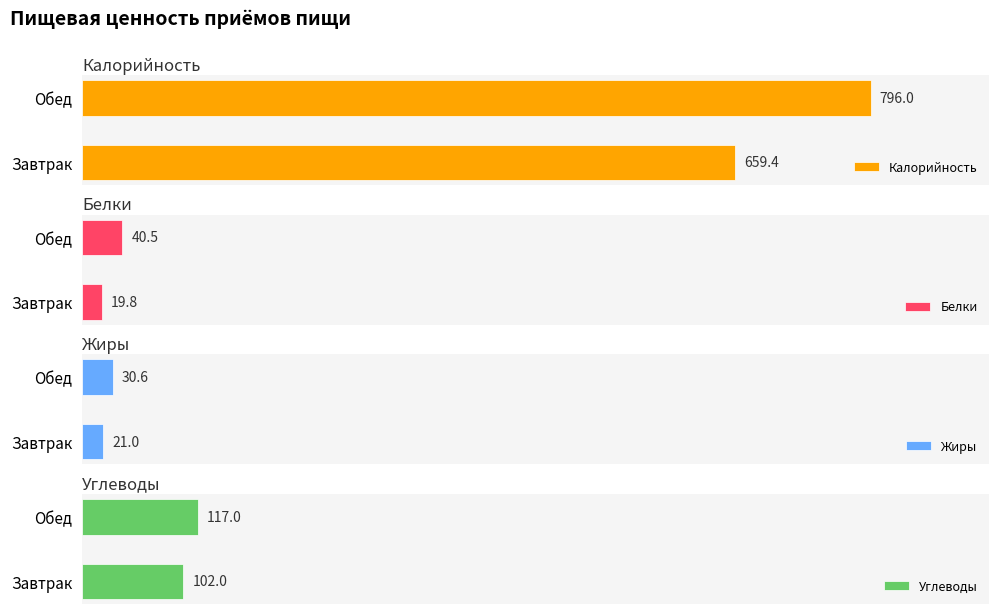

What is the minimum value for Белки?

19.8